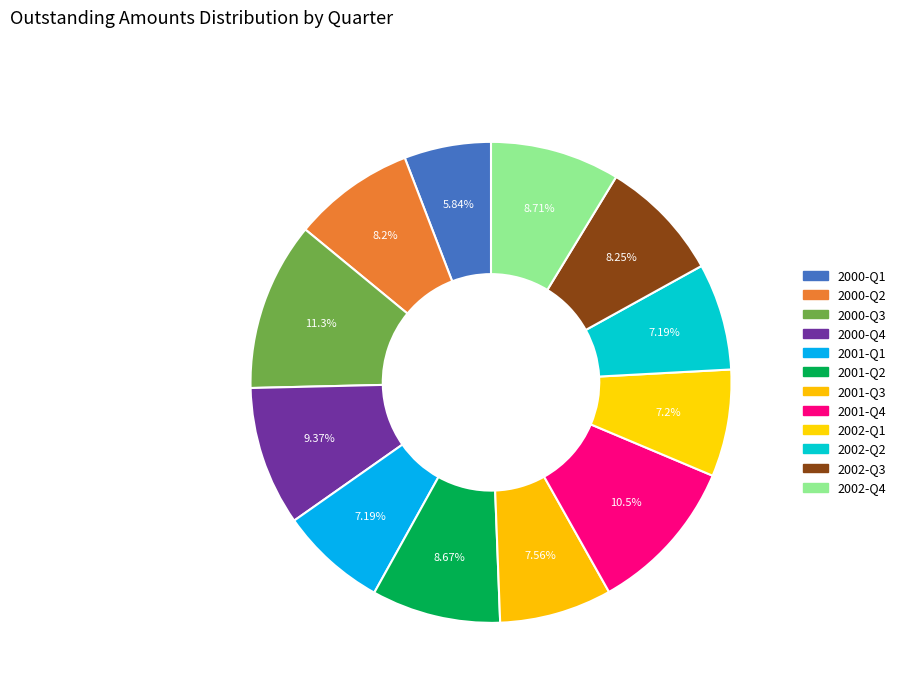

Does 2001-Q2 represent more than half of the total?

No